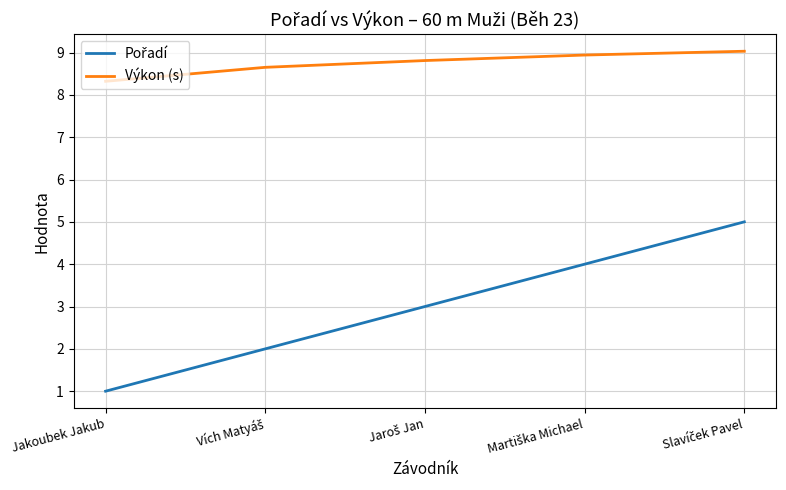

What is the maximum value shown in the chart?

9.0